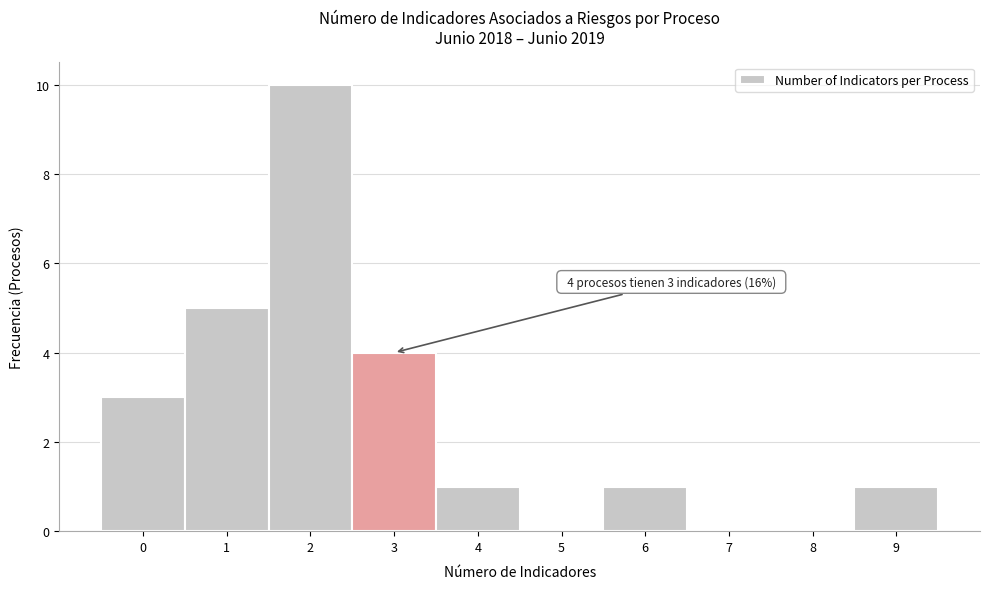

Which range on the x-axis has the tallest bar?

1.5 to 2.5